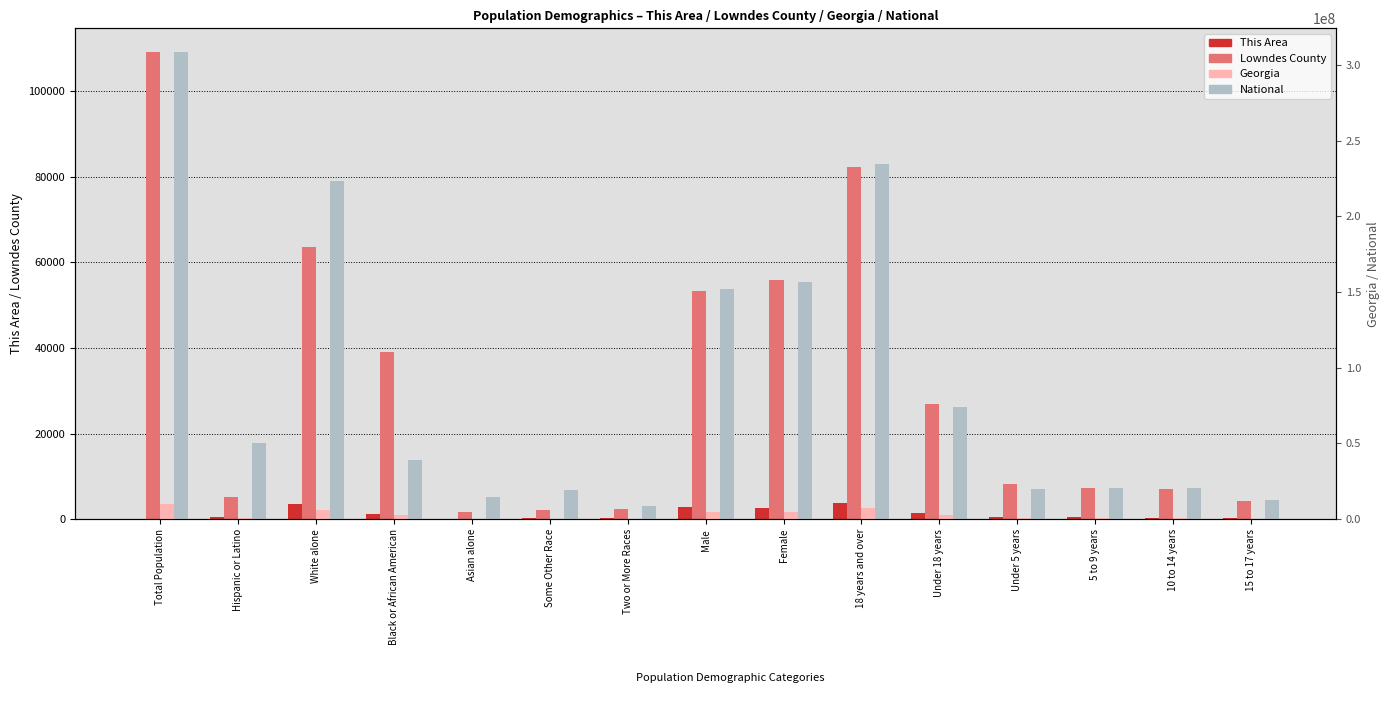

Is the value of National at Hispanic or Latino greater than the value of Georgia at Under 18 years?

Yes